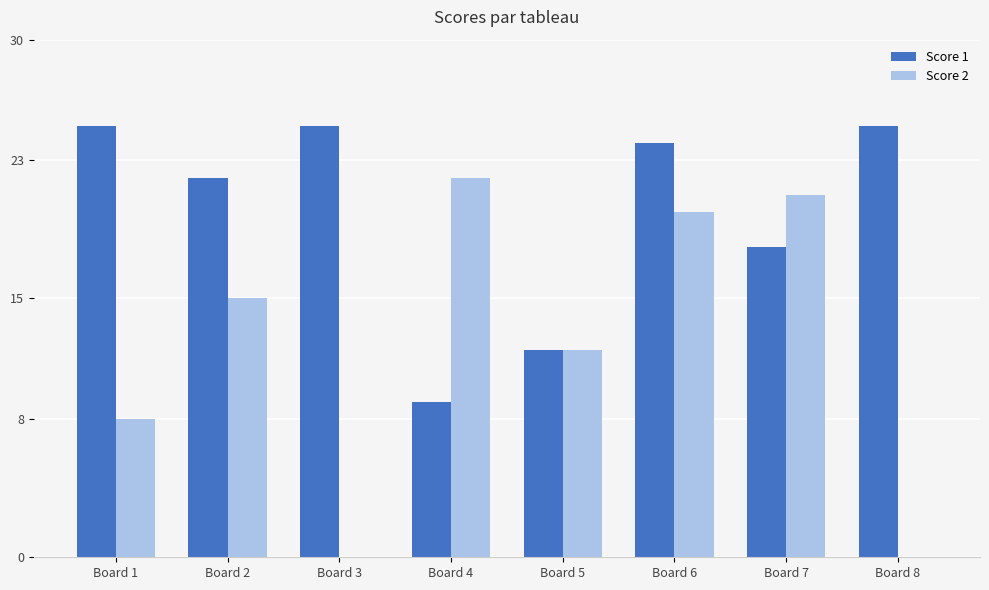

Reading left to right, list all the values displayed in this chart.

Score 1: 25	22	25	9	12	24	18	25
Score 2: 8	15	0	22	12	20	21	0